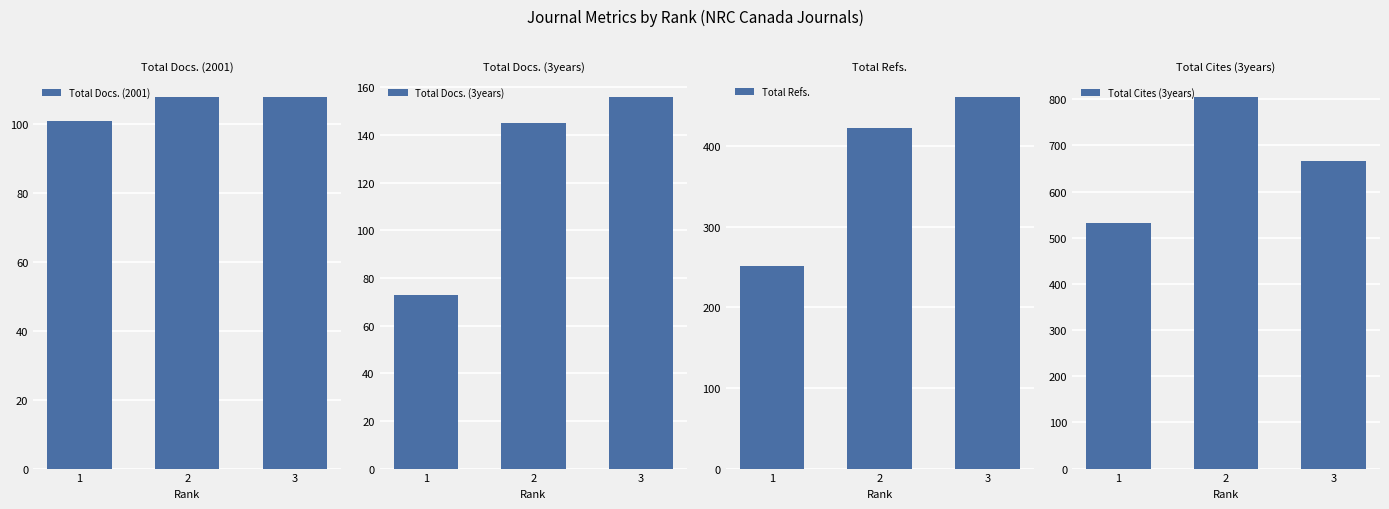

List the labels in order of Total Refs. value, smallest first.

1, 2, 3